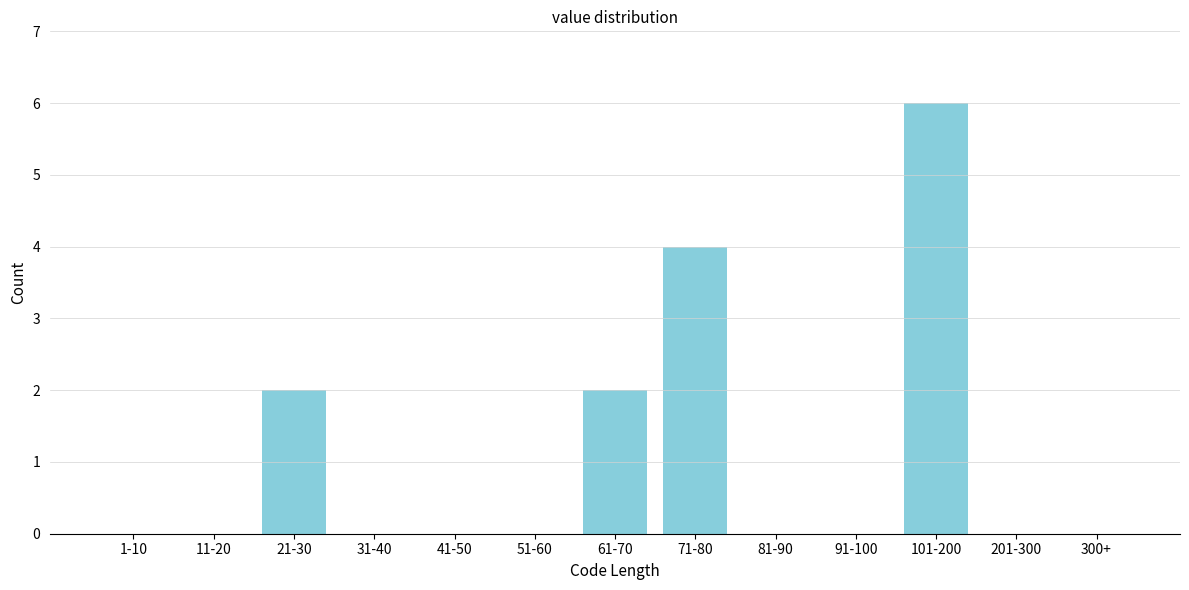

Reading left to right, transcribe all the data shown in this chart.

1-10=0	11-20=0	21-30=2	31-40=0	41-50=0	51-60=0	61-70=2	71-80=4	81-90=0	91-100=0	101-200=6	201-300=0	300+=0